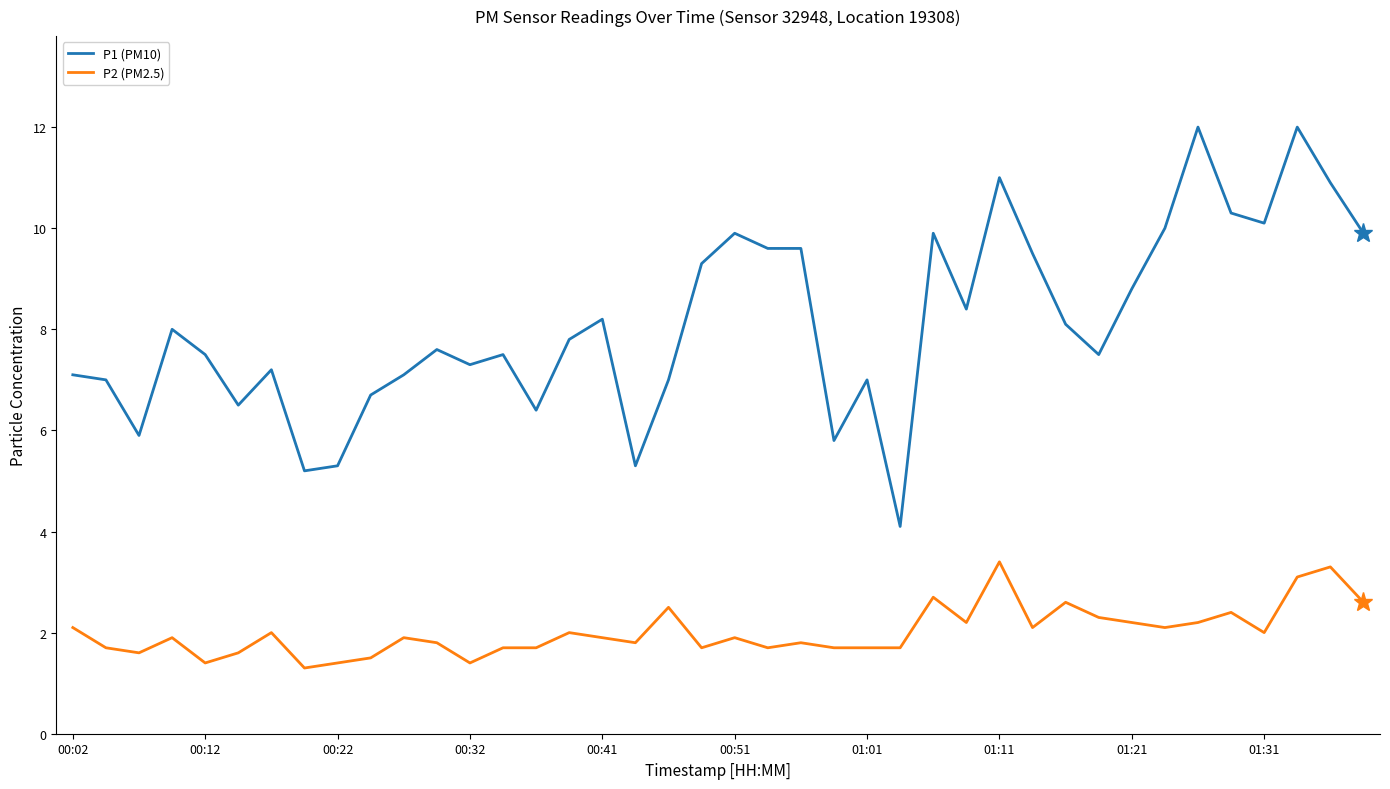

Does the chart display data point markers on the line(s)?

No